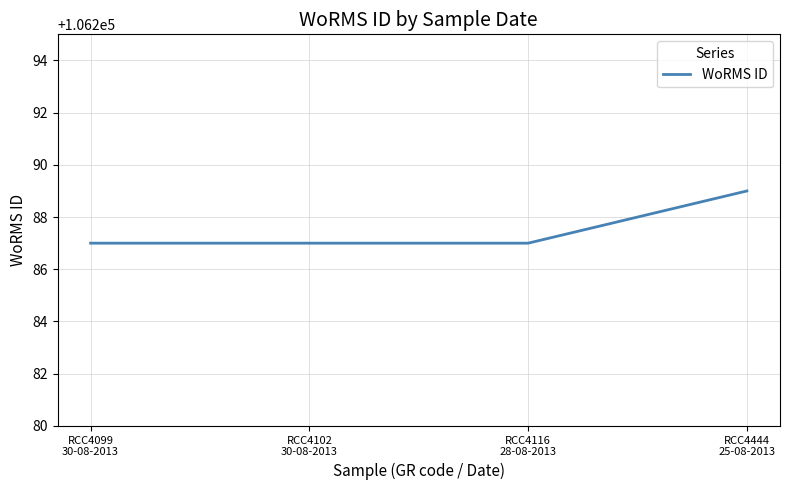

True or false: the data has more than 2 interior local peaks.

False